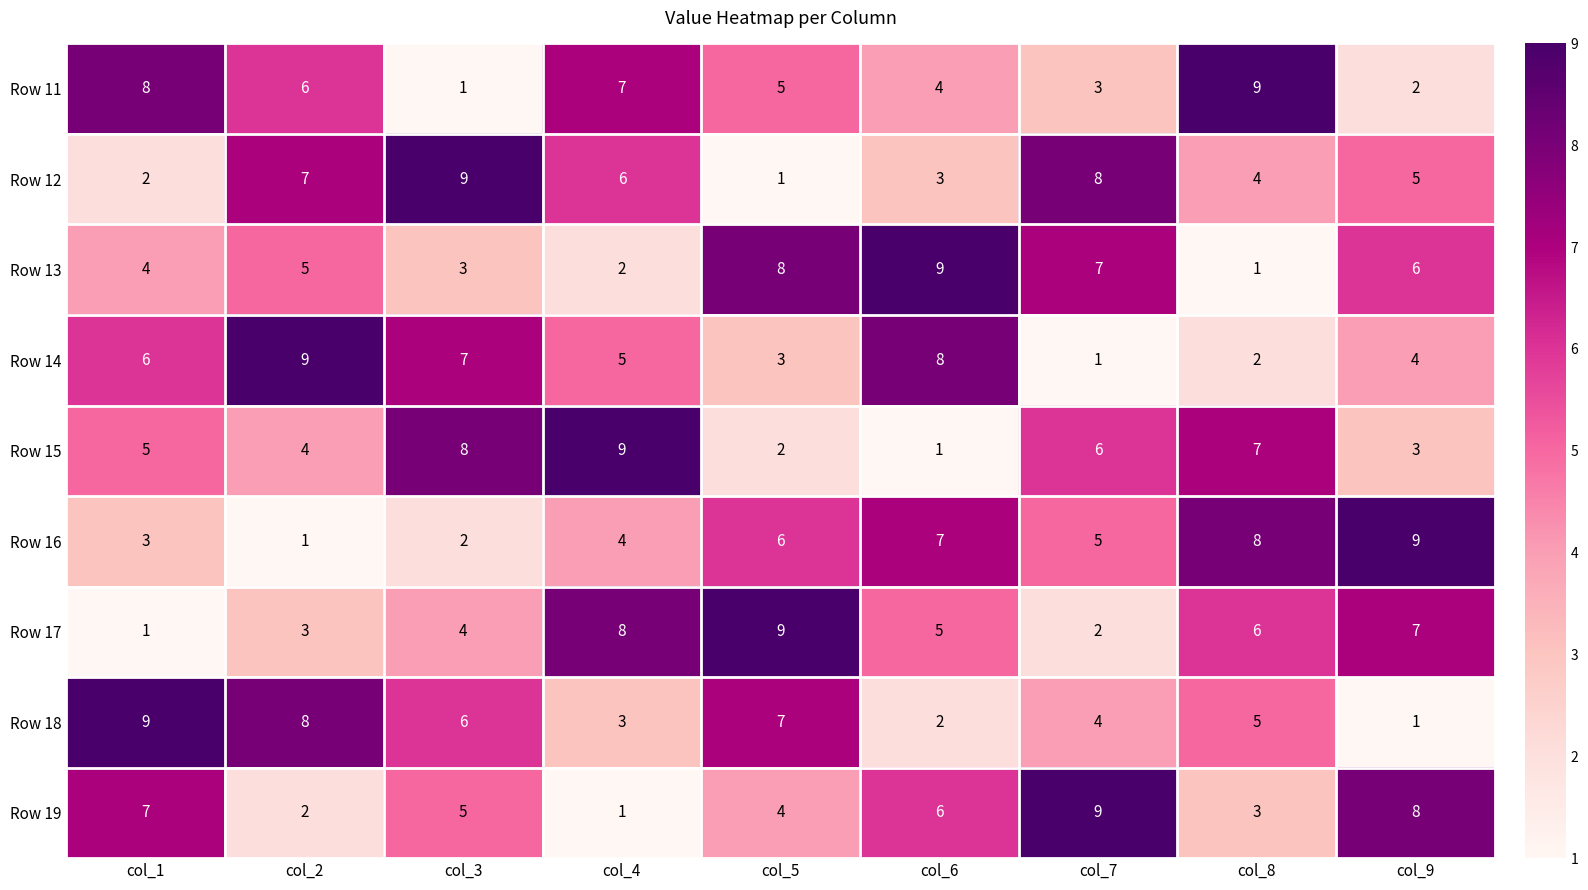

At how many categories does at least one series exceed 4?

9